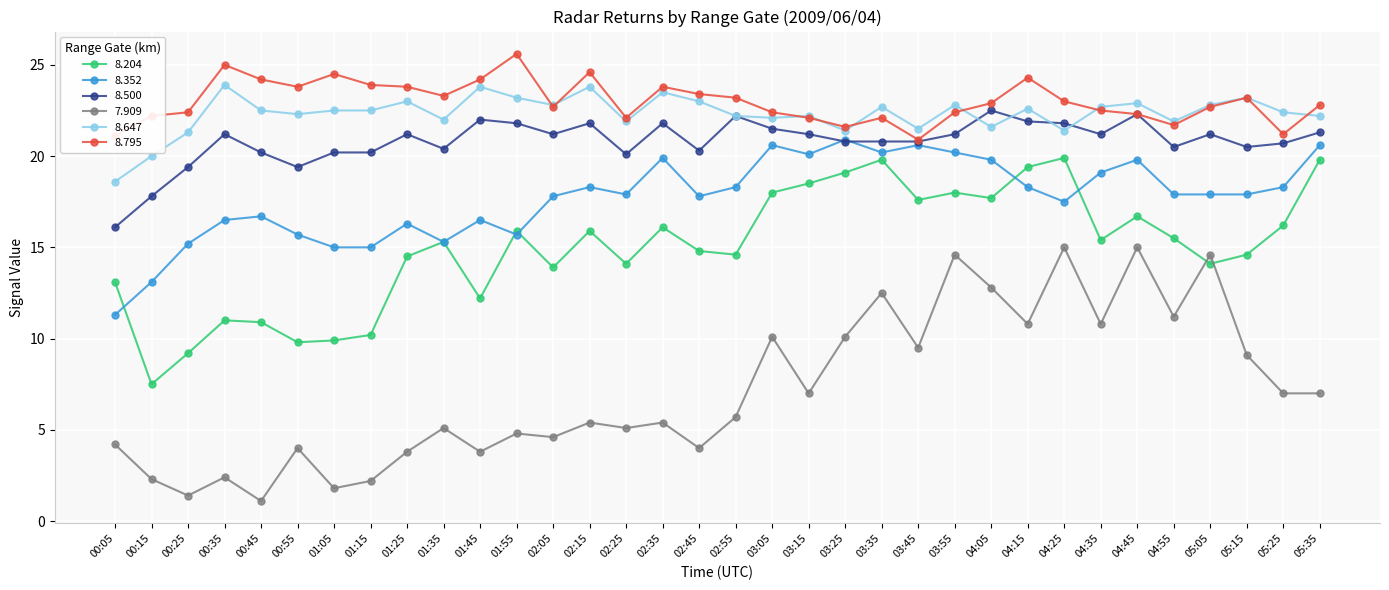

True or false: 8.795 and 8.352 cross at least once.

False